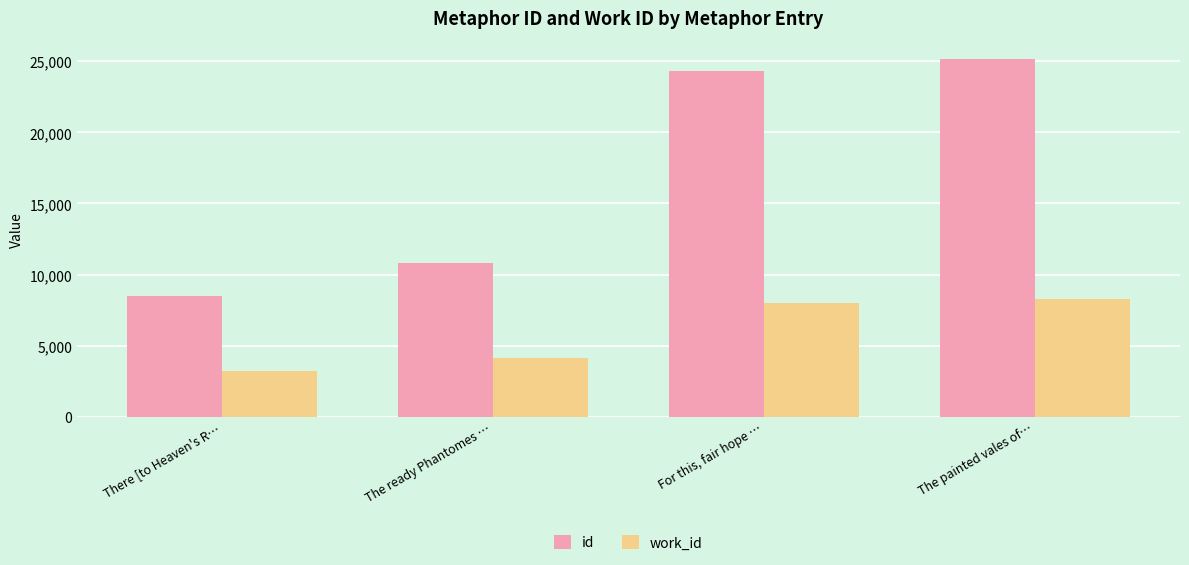

What is the total value across all series at There [to Heaven's R…?

11705